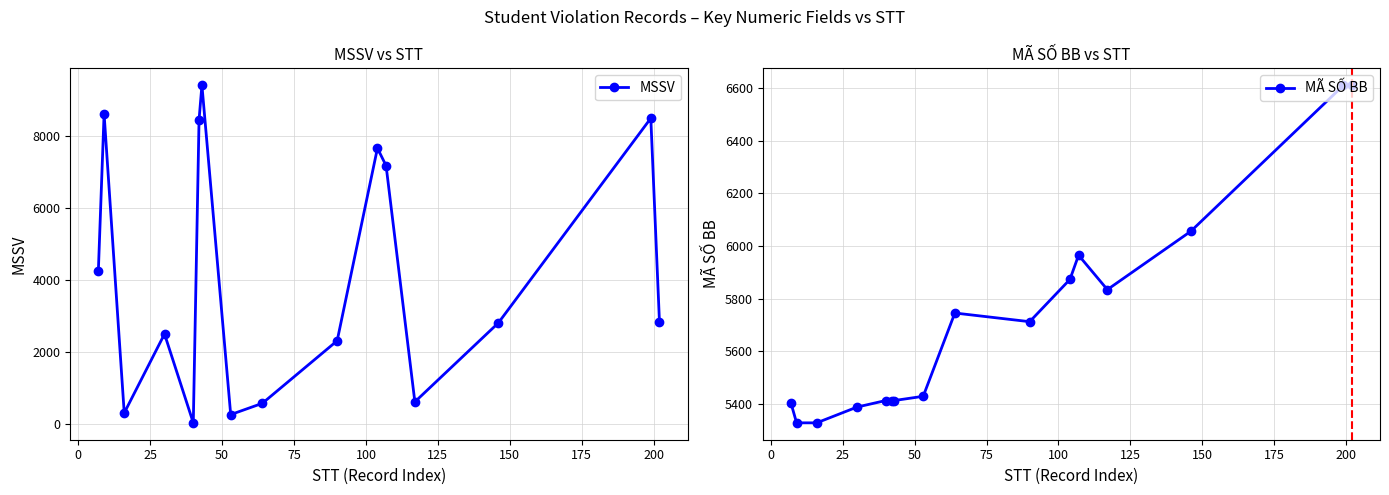

What is the maximum value for MSSV?

9406